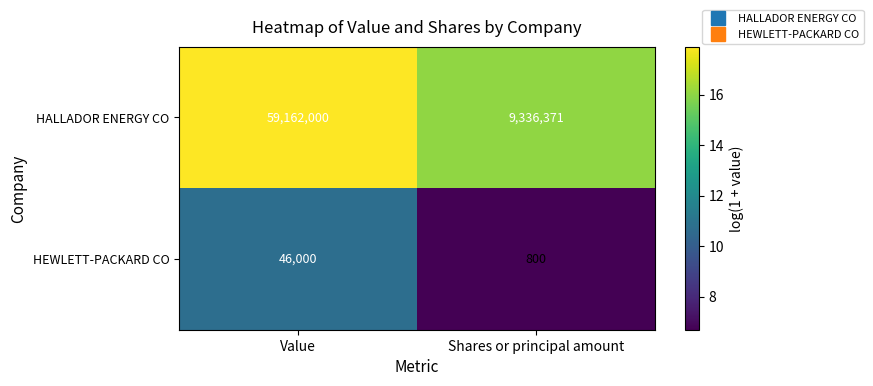

What is the approximate value of HEWLETT-PACKARD CO at Value, to the nearest 10?

46000